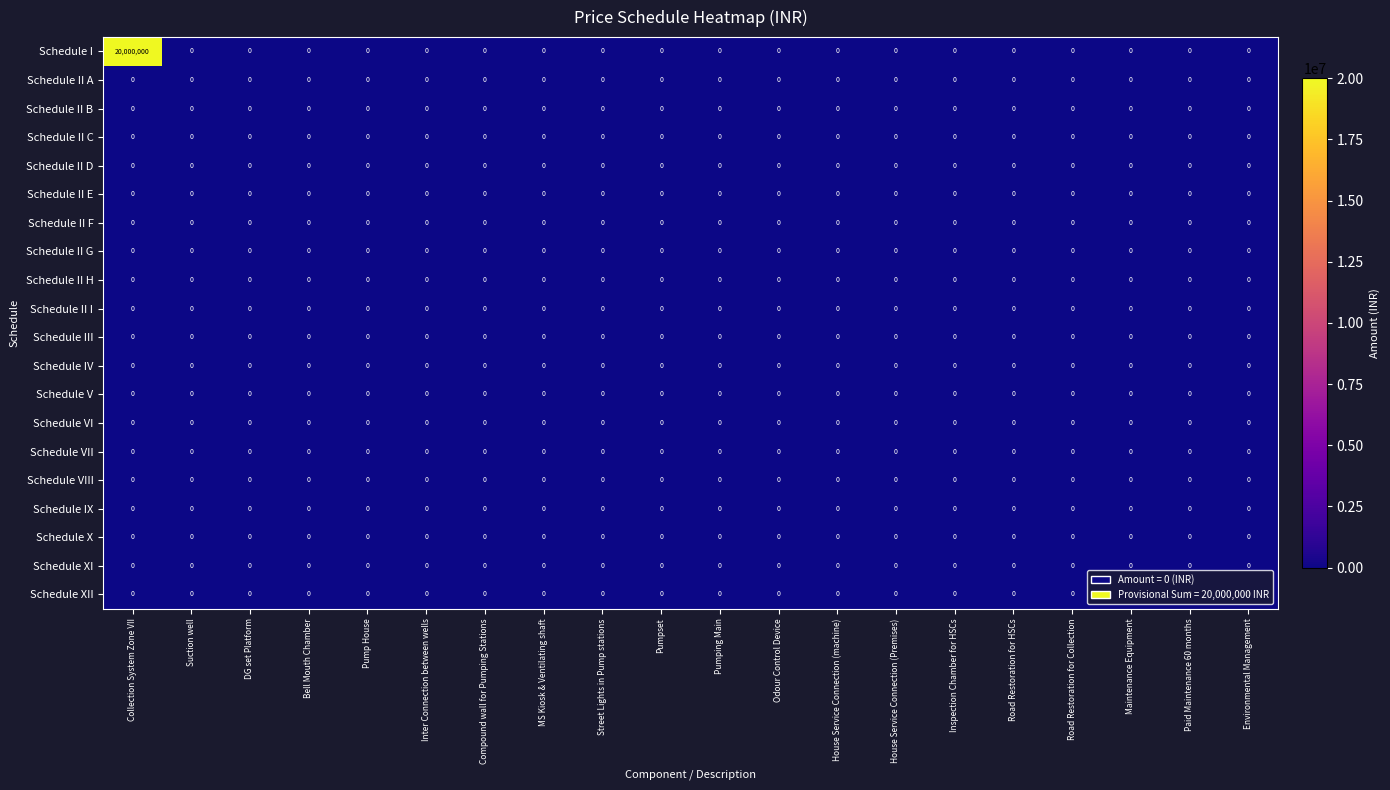

At which category is the sum across all series the highest?

Collection System Zone VII